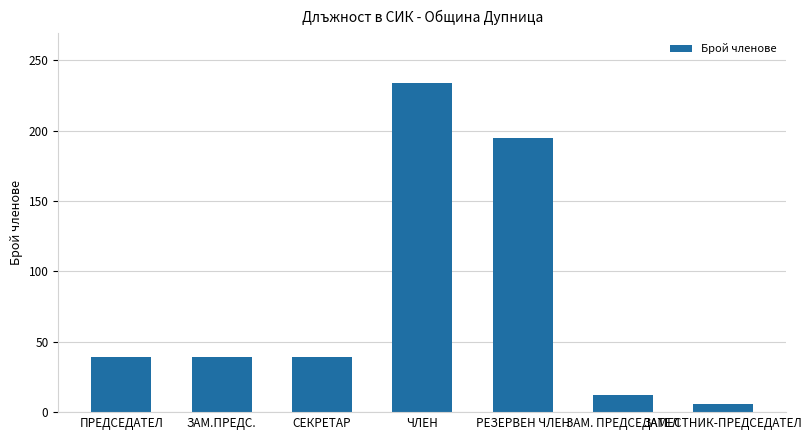

Between ЗАМ. ПРЕДСЕДАТЕЛ and ПРЕДСЕДАТЕЛ, which is larger?

ПРЕДСЕДАТЕЛ